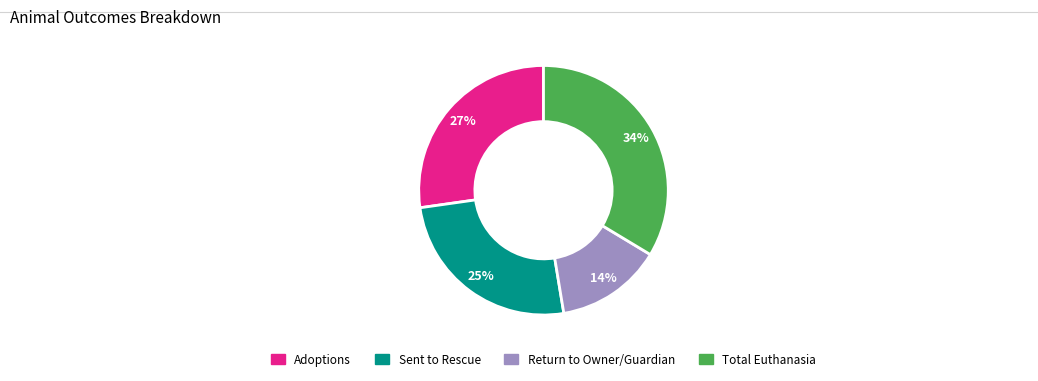

Which has a higher value, Sent to Rescue or Total Euthanasia?

Total Euthanasia